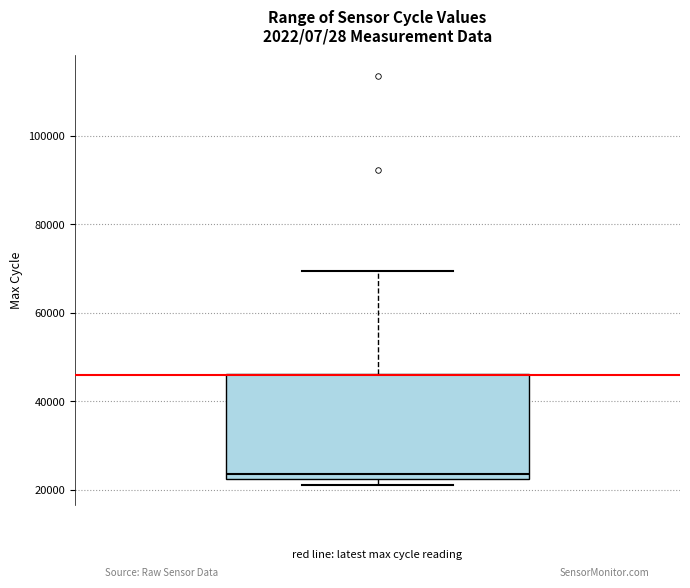

Read this box plot against the y-axis: the position of the median line, the range covered by the box, and the ends of both whiskers. The values are not printed on the chart, so give them approximately, as read against the axis.

median 24000, box 22000 to 46000, whiskers 22000 (just below the box's lower edge) to 70000